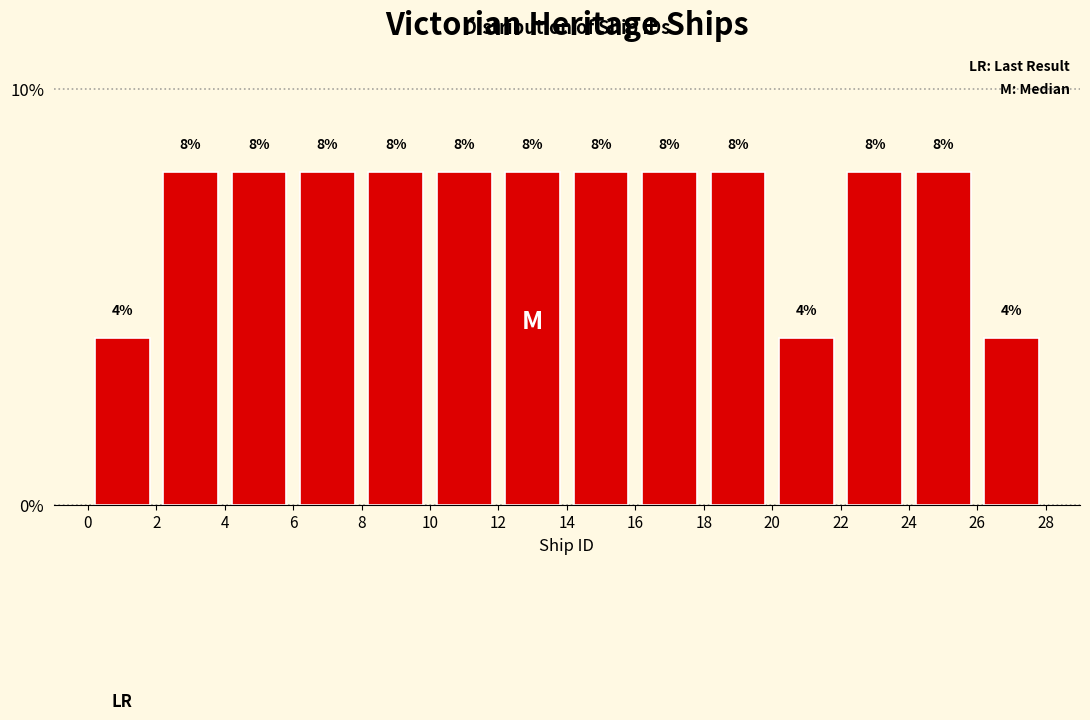

Reading left to right, transcribe this chart: for each bar, give the range it covers on the x-axis and its height.

0 to 2: 4
2 to 4: 8
4 to 6: 8
6 to 8: 8
8 to 10: 8
10 to 12: 8
12 to 14: 8
14 to 16: 8
16 to 18: 8
18 to 20: 8
20 to 22: 4
22 to 24: 8
24 to 26: 8
26 to 28: 4